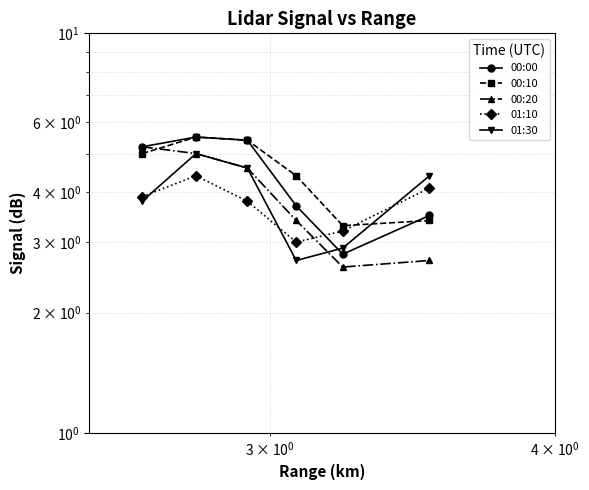

Reading left to right, what are all the values shown in this chart?

00:00: 5.2	5.5	5.4	3.7	2.8	3.5
00:10: 5.0	5.5	5.4	4.4	3.3	3.4
00:20: 5.2	5.0	4.6	3.4	2.6	2.7
01:10: 3.9	4.4	3.8	3.0	3.2	4.1
01:30: 3.8	5.0	4.6	2.7	2.9	4.4